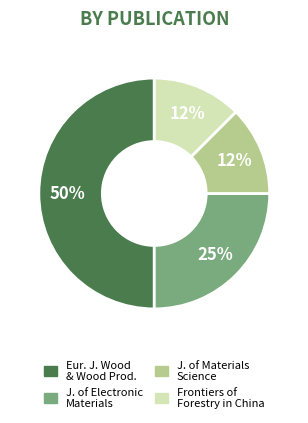

To the nearest percent, what is the average slice percentage?

25%